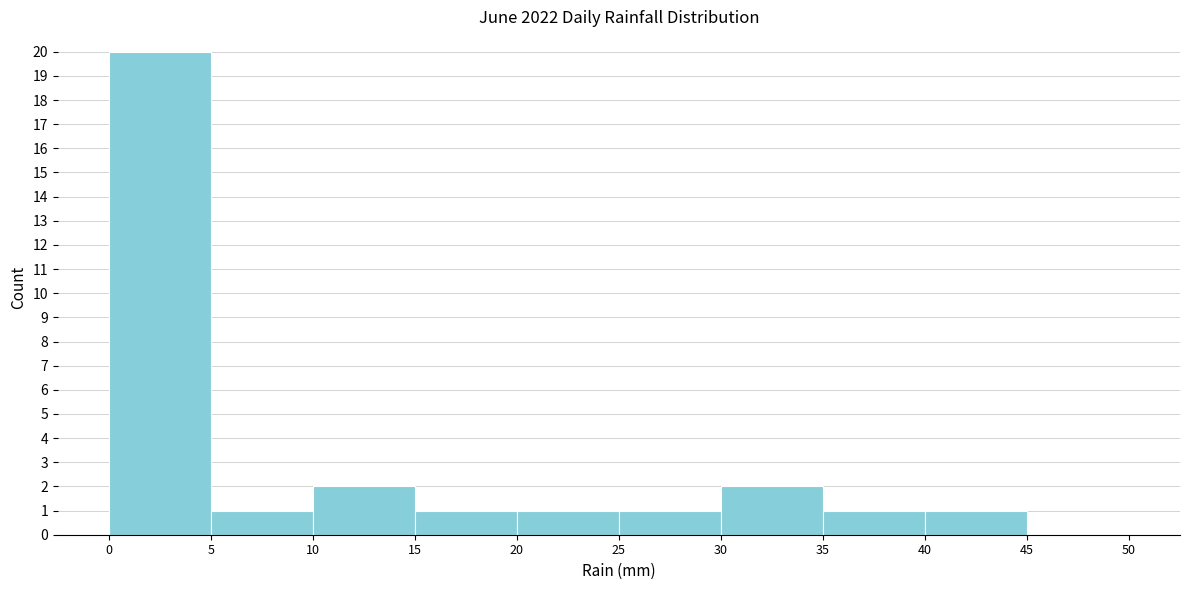

Reading left to right, transcribe this chart: for each bar, give the range it covers on the x-axis and its height. The values are not printed on the chart, so give them approximately, as read against the axis.

0 to 5: 20
5 to 10: 1
10 to 15: 2
15 to 20: 1
20 to 25: 1
25 to 30: 1
30 to 35: 2
35 to 40: 1
40 to 45: 1
45 to 50: 0